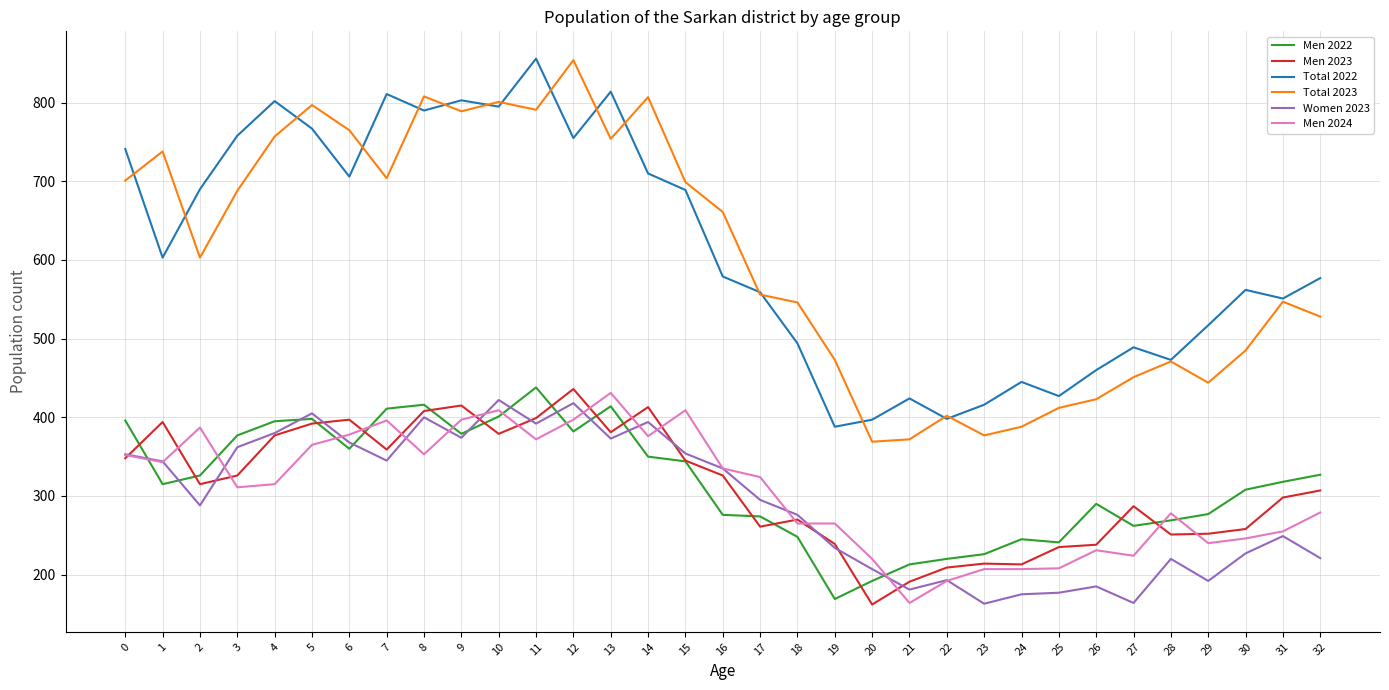

The value of Men 2023 at 11 is 399. True or false?

True